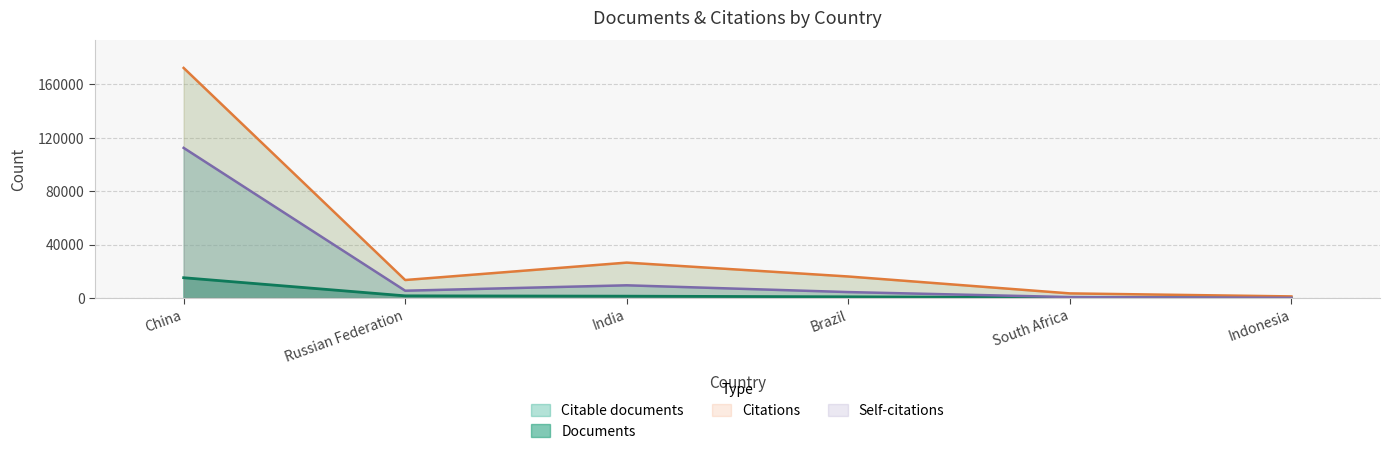

Is the value of Documents at India greater than the value of Citations at India?

No